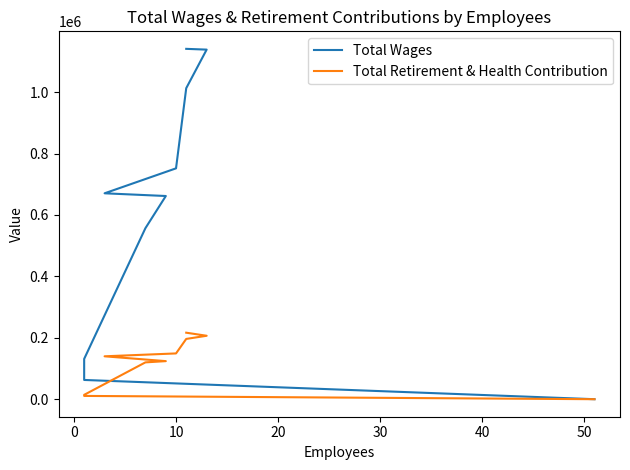

True or false: Total Wages has a value of 235835 at 60.

False